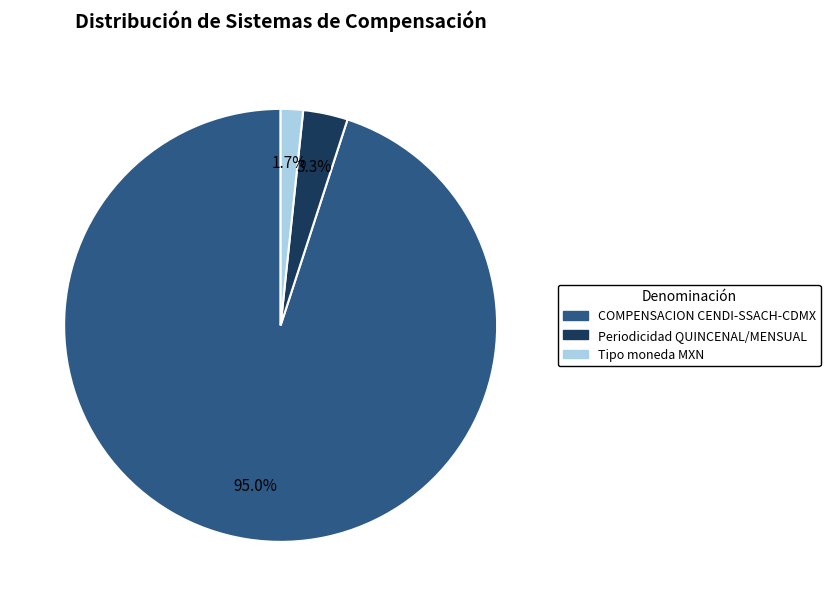

Is there any slice that represents more than half of the pie?

Yes